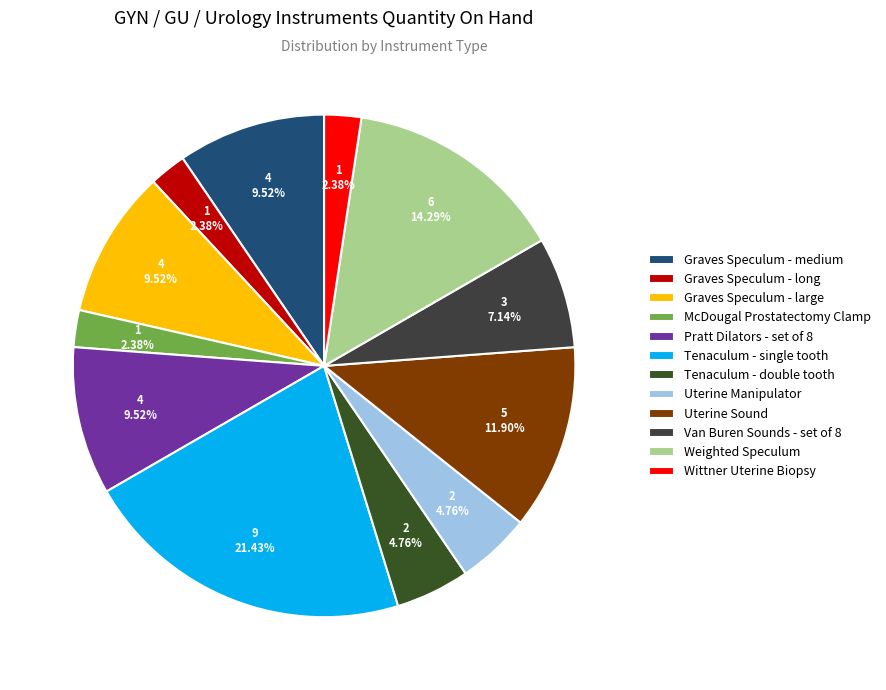

The Graves Speculum - large slice represents 20% of the pie. True or false?

False